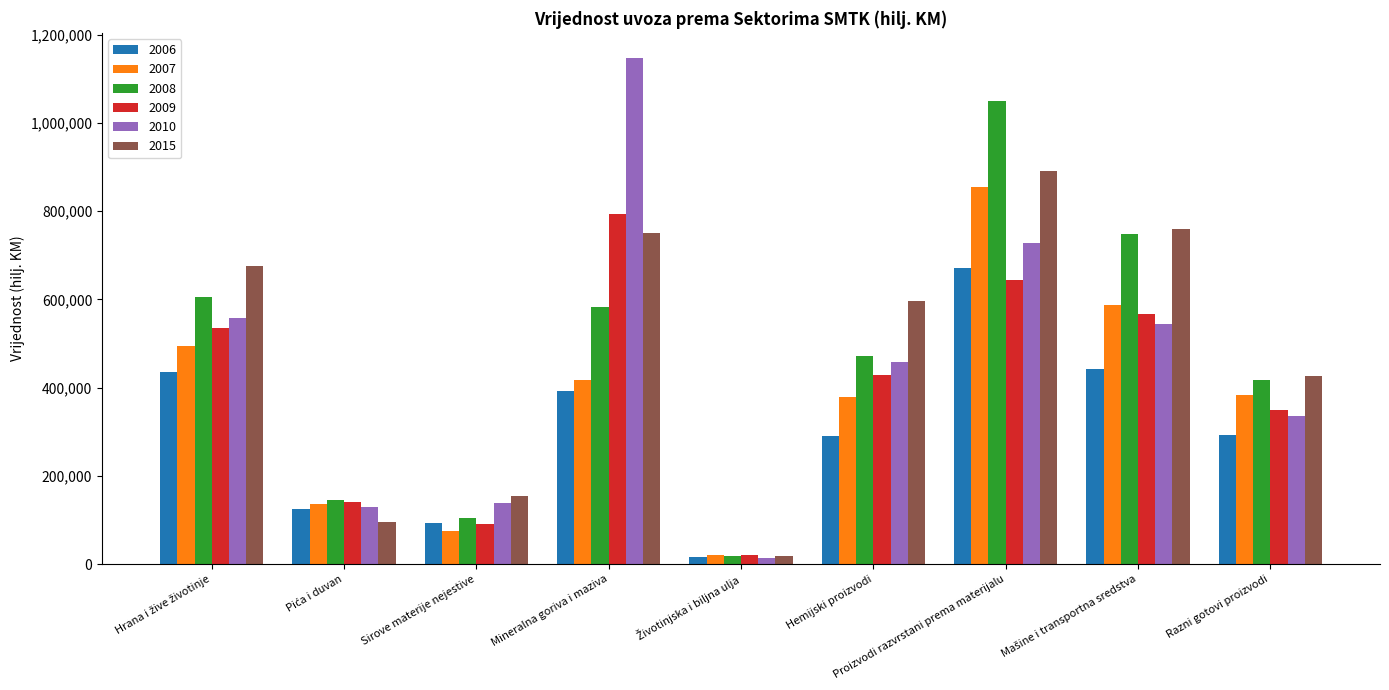

Which series has the largest range (max minus min)?

2010